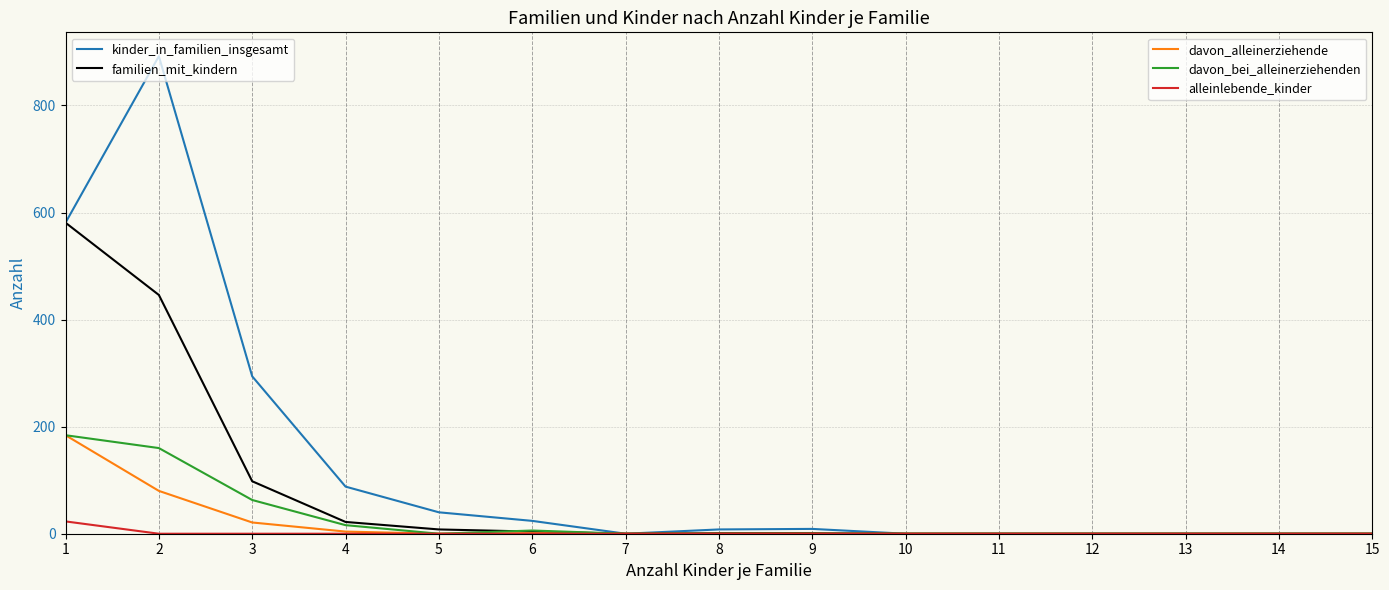

What is the maximum value shown in the chart?

892